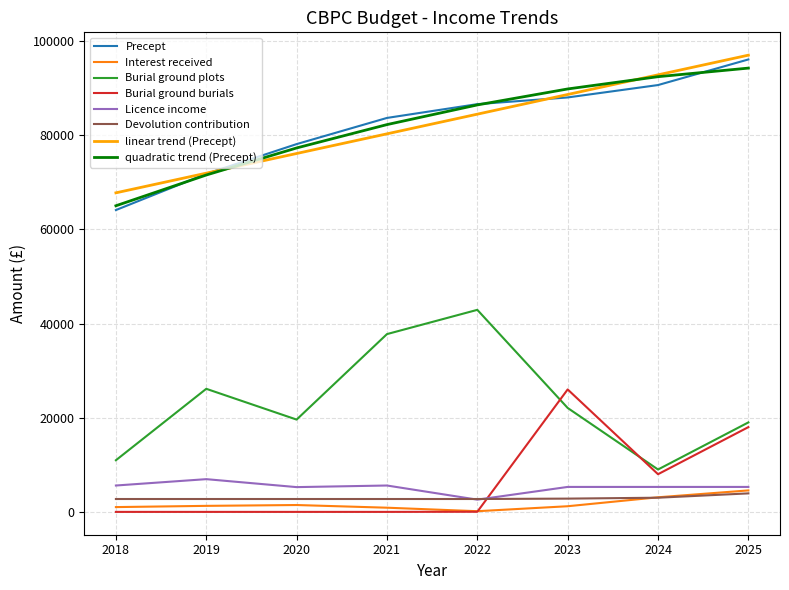

The value of linear trend (Precept) at 2025 is 96976.9. True or false?

True